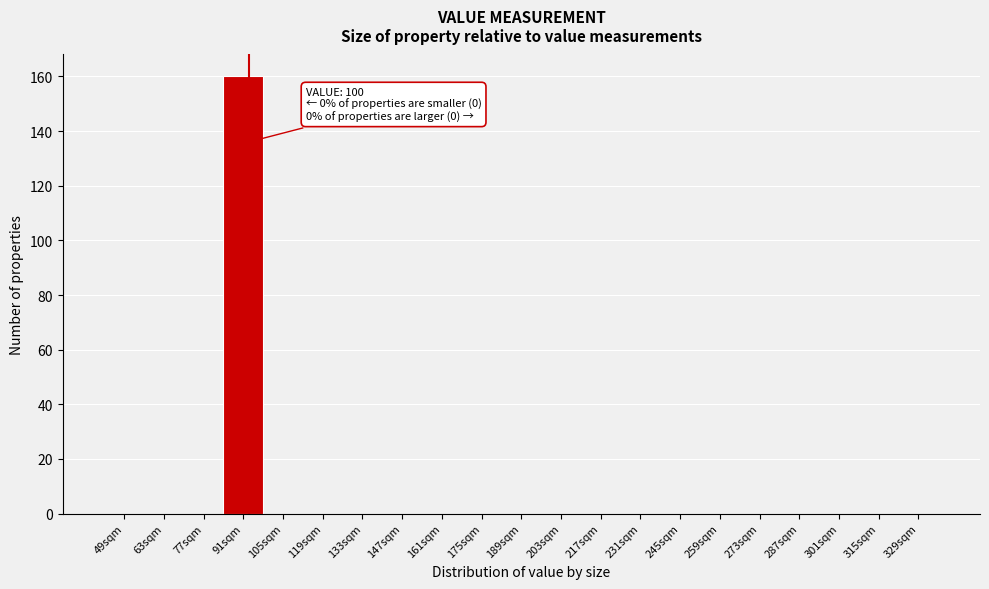

Reading right to left, what are all the values shown in this chart?

329sqm=0	315sqm=0	301sqm=0	287sqm=0	273sqm=0	259sqm=0	245sqm=0	231sqm=0	217sqm=0	203sqm=0	189sqm=0	175sqm=0	161sqm=0	147sqm=0	133sqm=0	119sqm=0	105sqm=0	91sqm=160	77sqm=0	63sqm=0	49sqm=0